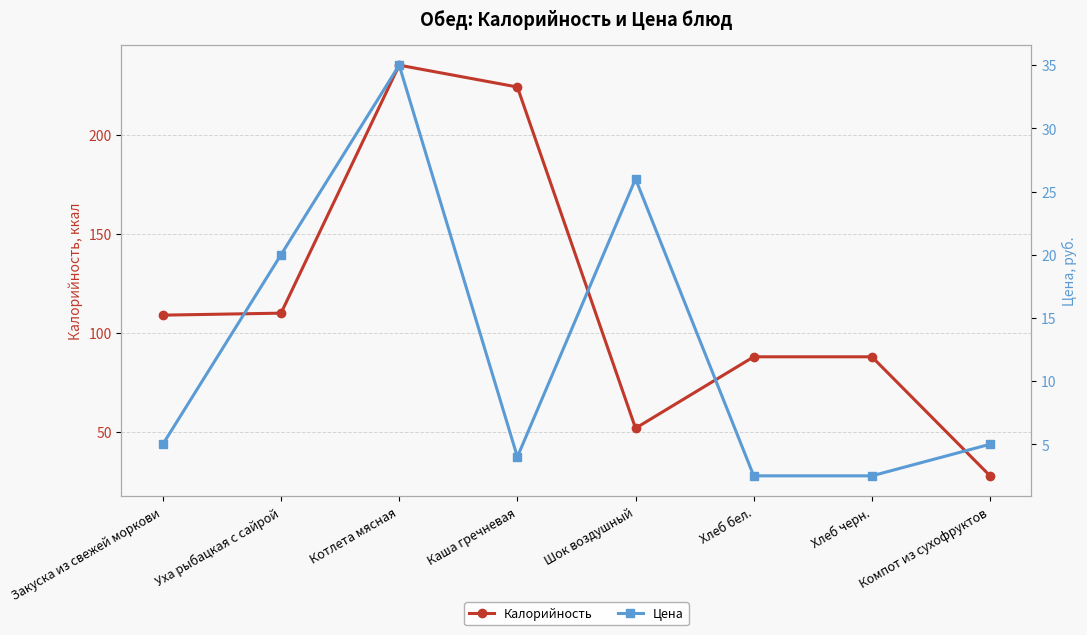

True or false: Калорийность and Цена cross at least once.

False